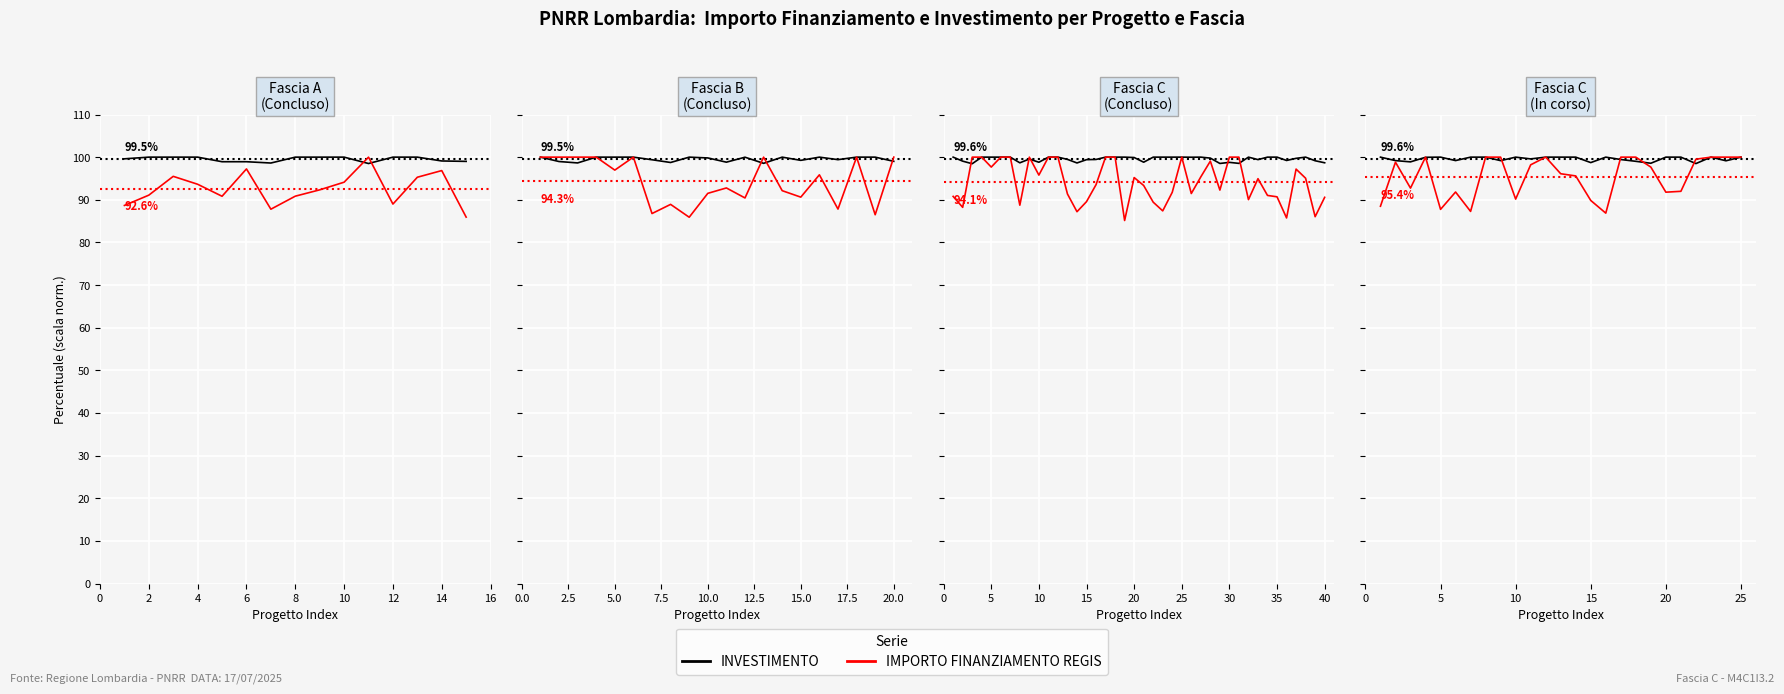

In IMPORTO FINANZIAMENTO REGIS, how many points are lower than both neighbors (excluding endpoints)?

6